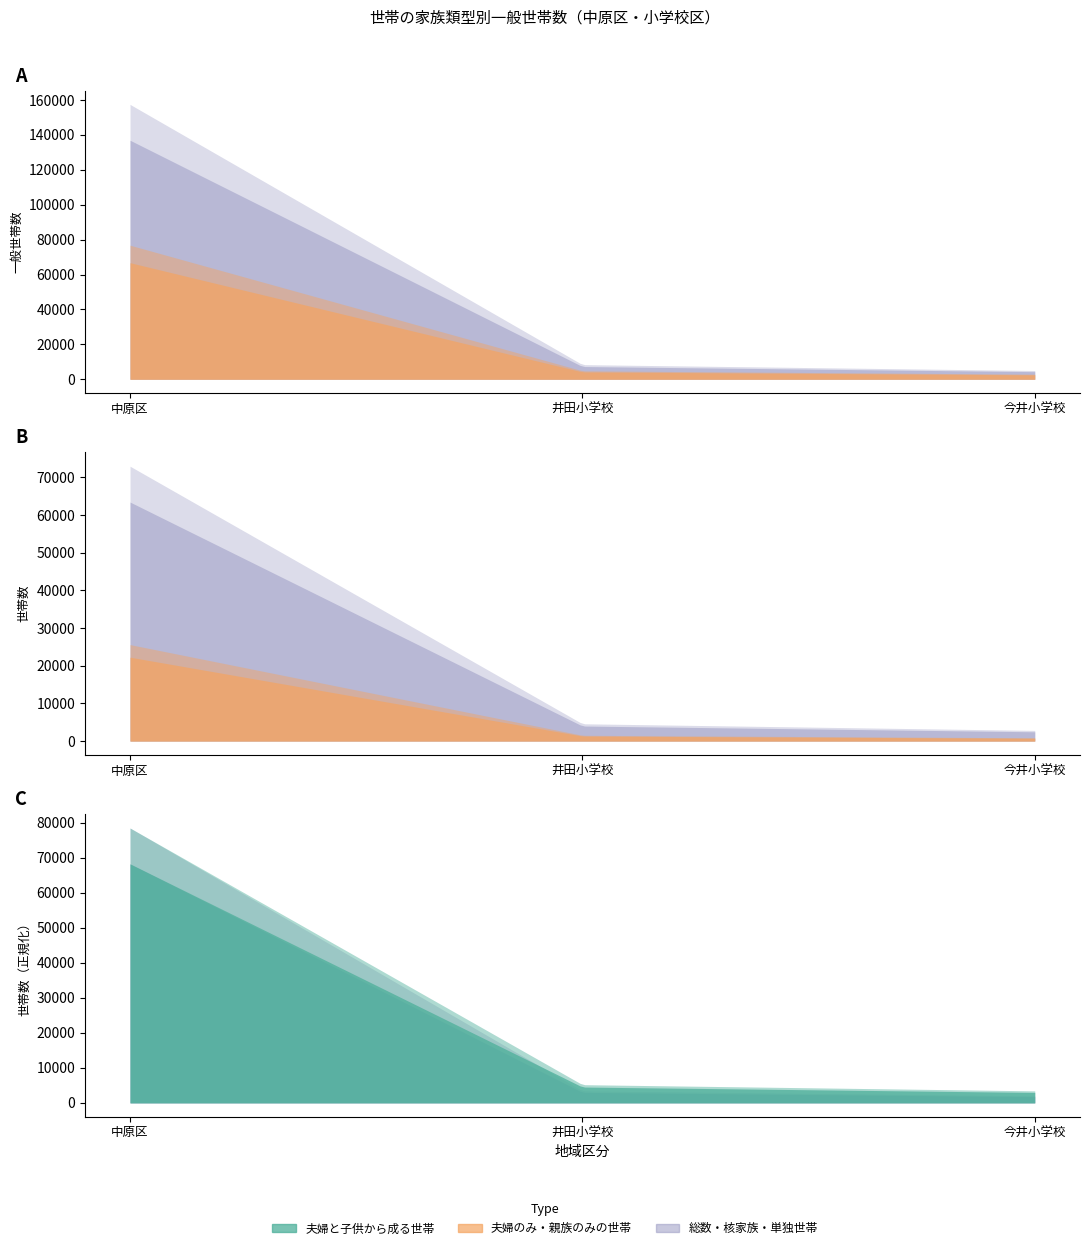

How many lines are shown in the chart?

6